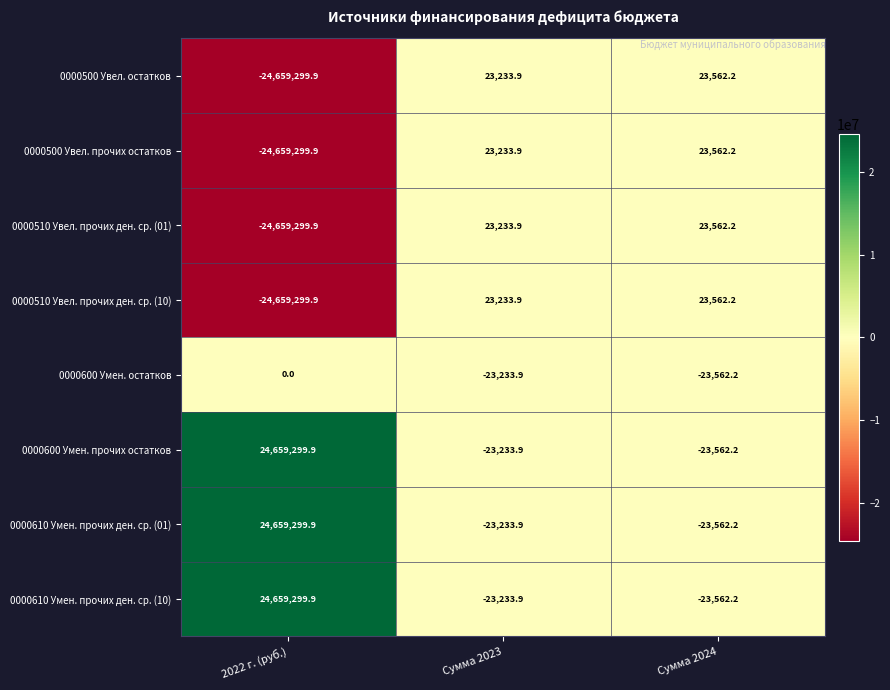

Rank the categories by 0000610 Умен. прочих ден. ср. (10) value from lowest to highest.

Сумма 2024, Сумма 2023, 2022 г. (руб.)